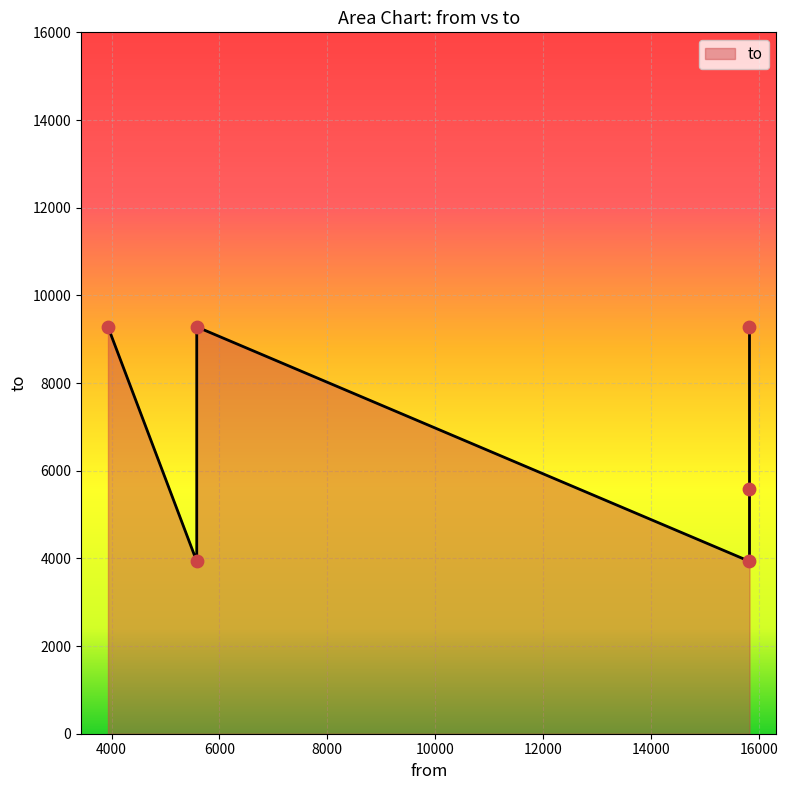

Which has a higher value, 15829 or 5578?

15829